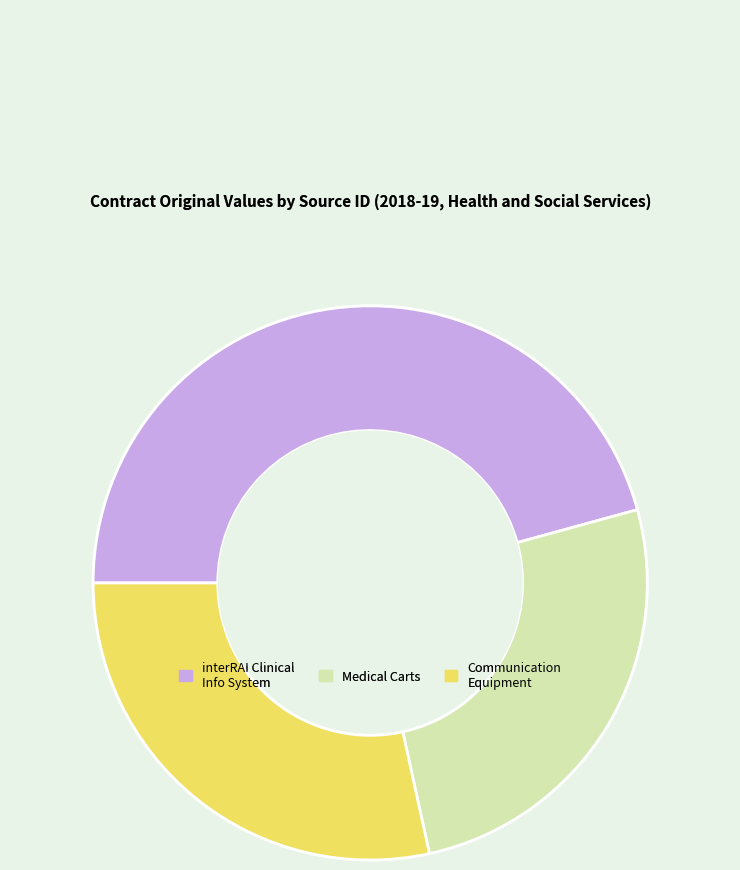

Which category has the biggest portion of the pie?

interRAI Clinical Info System